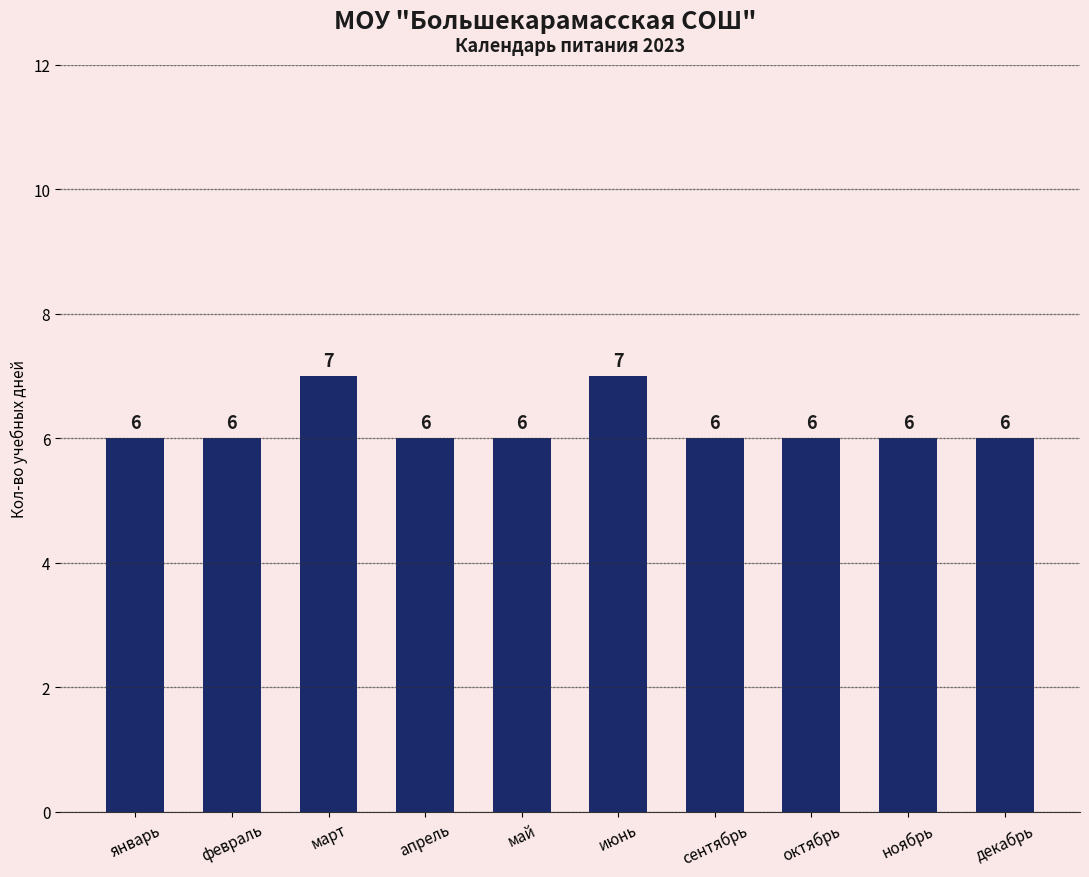

What is the maximum value shown in the chart?

7